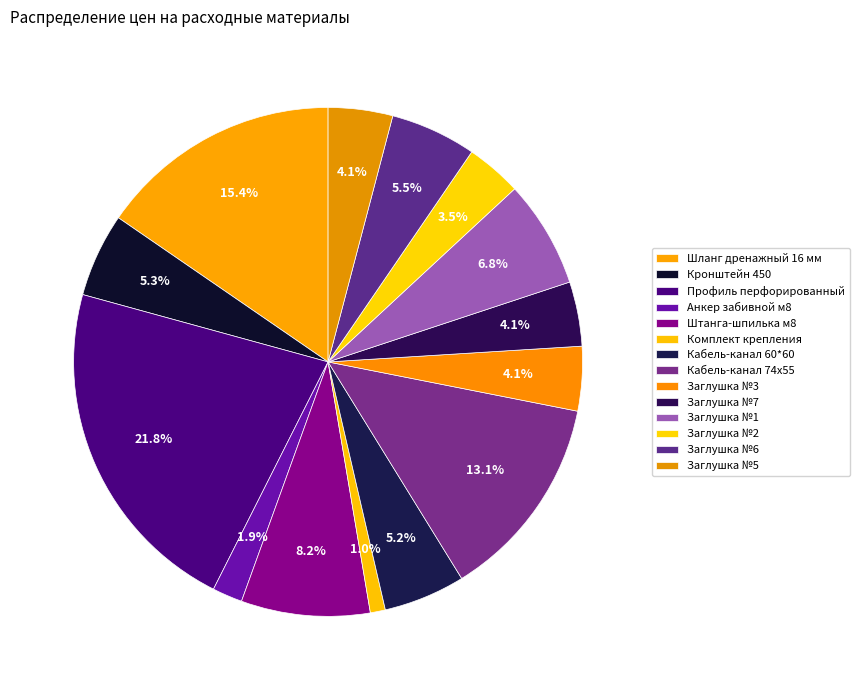

True or false: Комплект крепления accounts for 1% of the total.

True